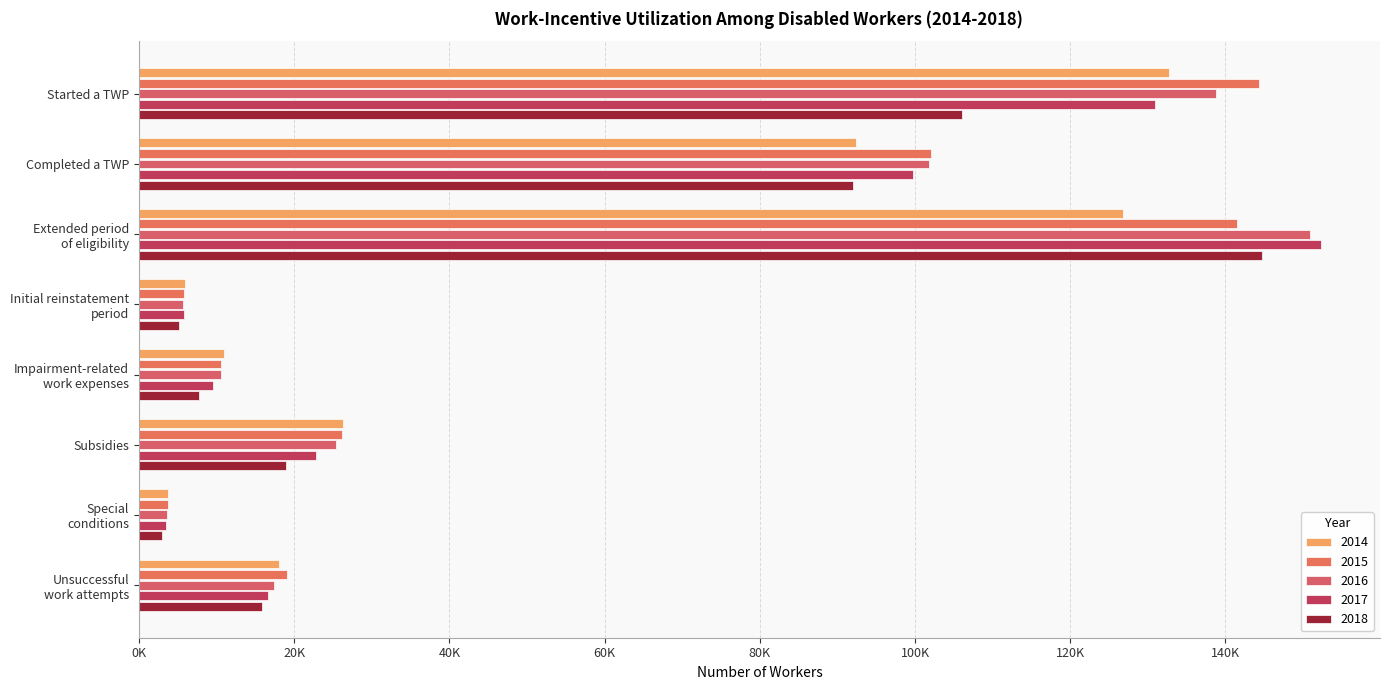

What is the spread (max minus min) of values at Initial reinstatement
period?

785